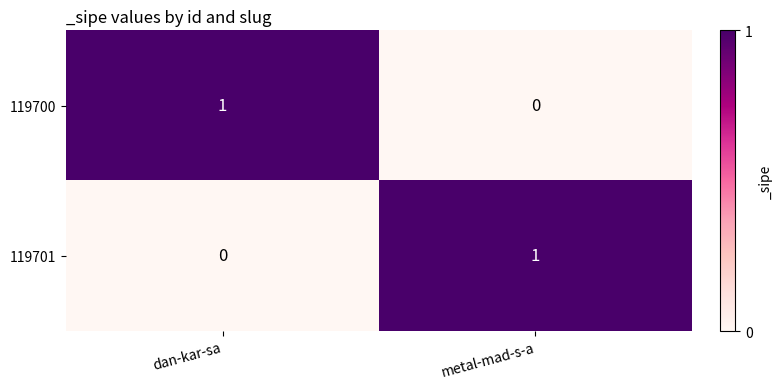

How many values in the 119700 series are below 1?

1